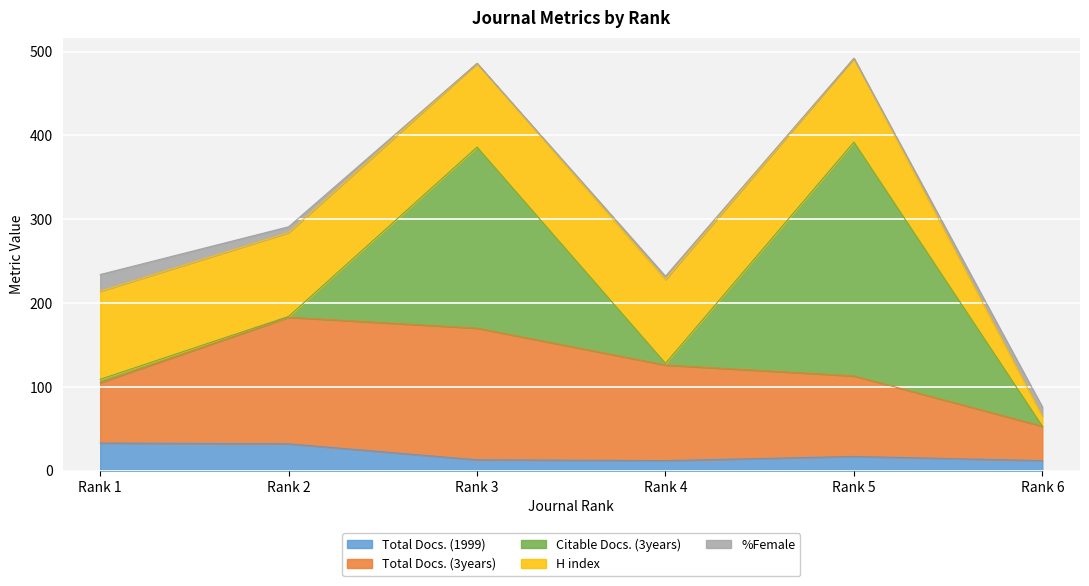

How many data points in %Female are less than 7?

3